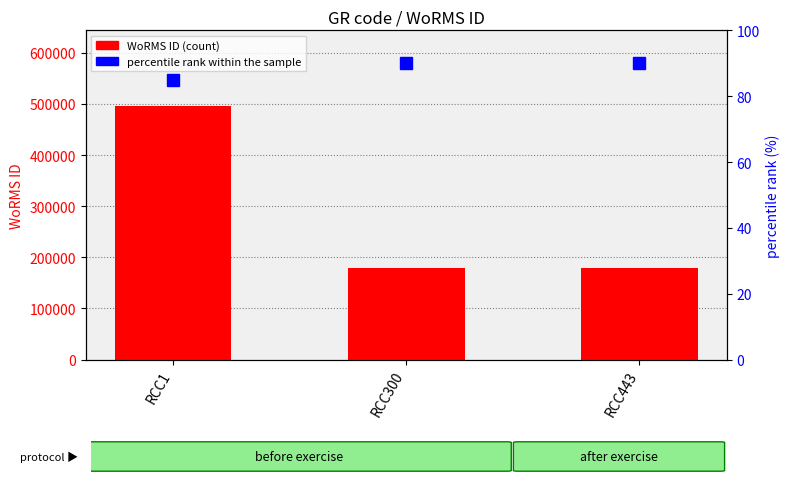

The value of WoRMS ID at RCC1 is 256048. True or false?

False